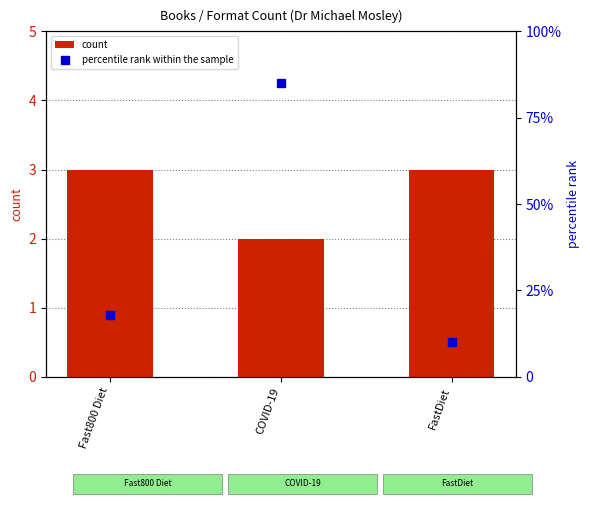

Rank the series at COVID-19 from lowest to highest value.

count, percentile rank within the sample